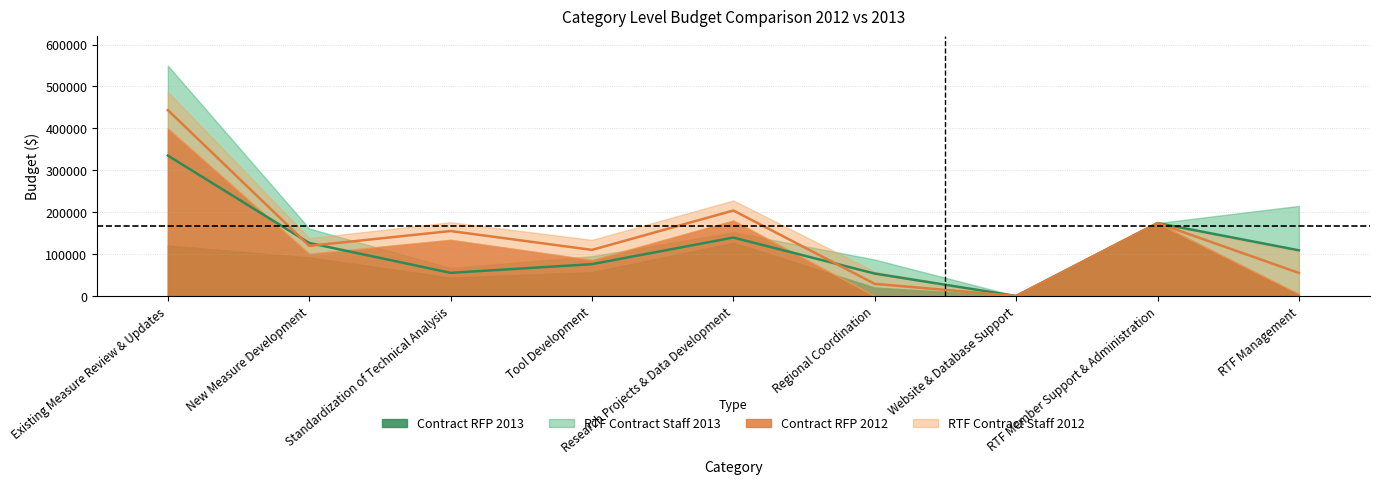

How many values in the Contract RFP 2012 series are below 101000?

4